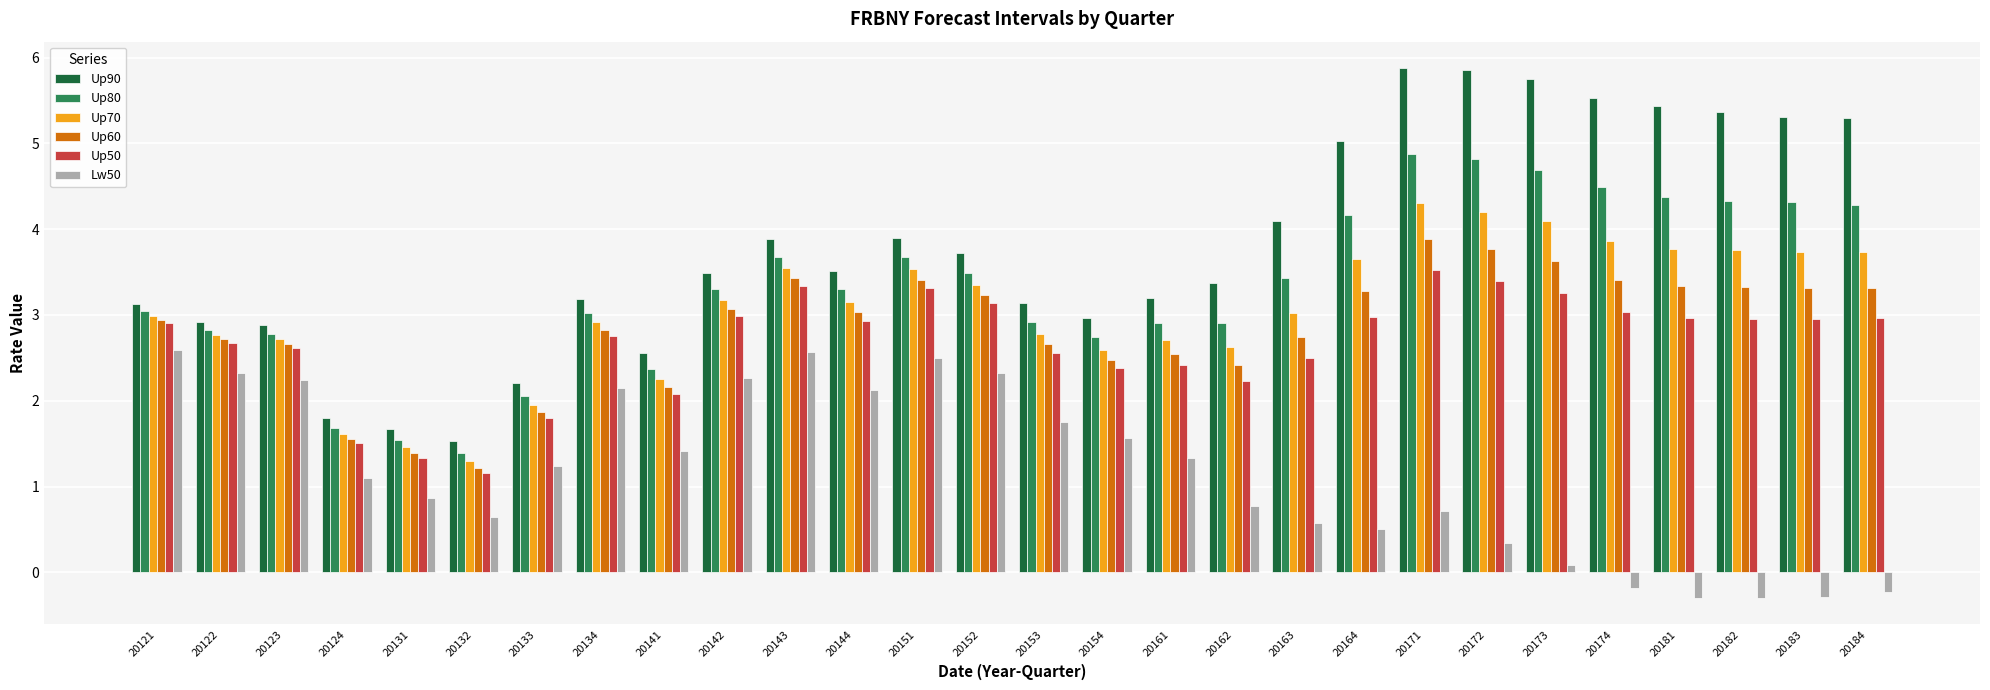

At which label does Up70 reach its peak?

20171